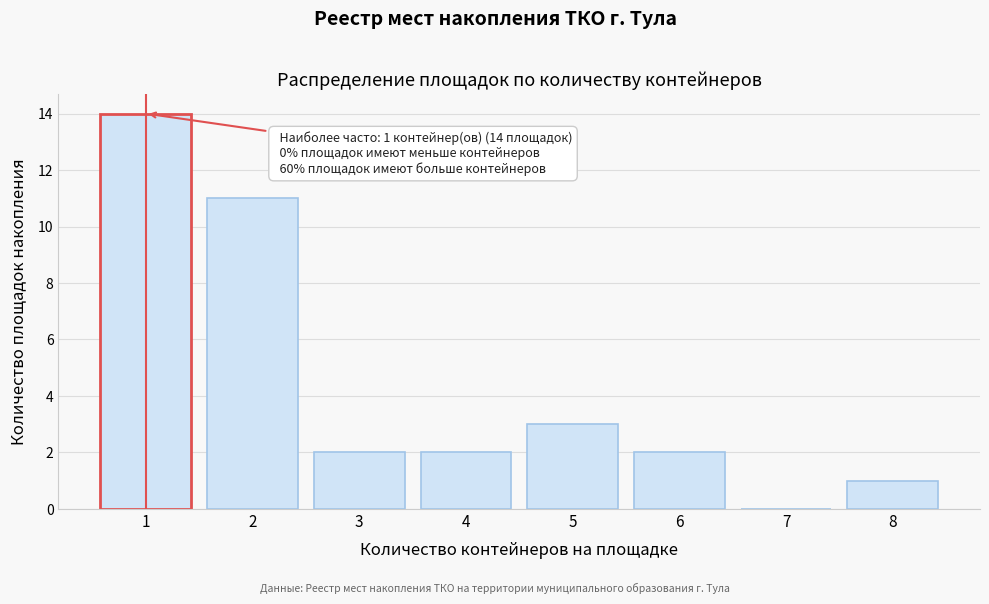

Which range on the x-axis has the tallest bar?

0.5 to 1.5